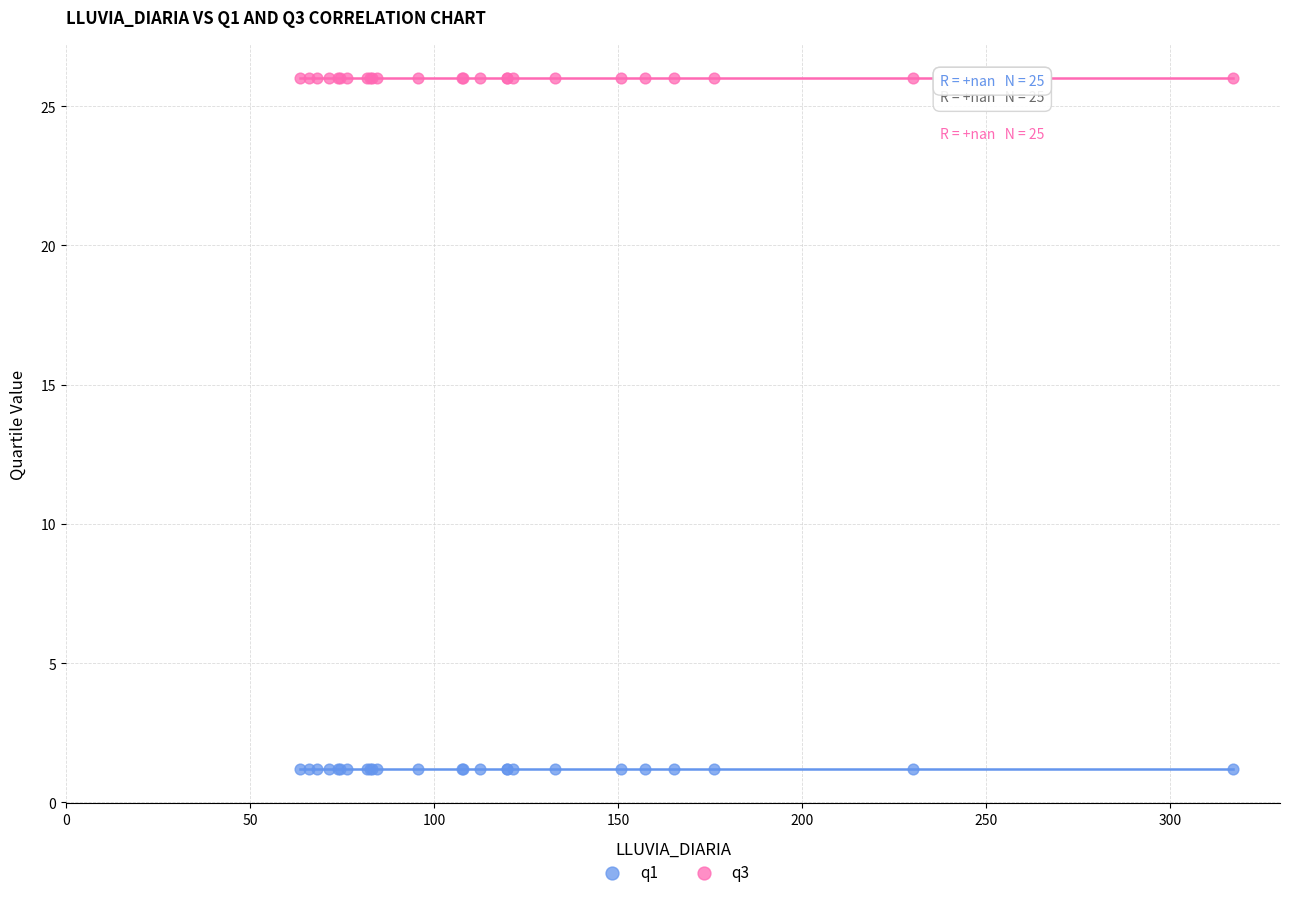

What are all the series names shown in the legend?

q1, q3